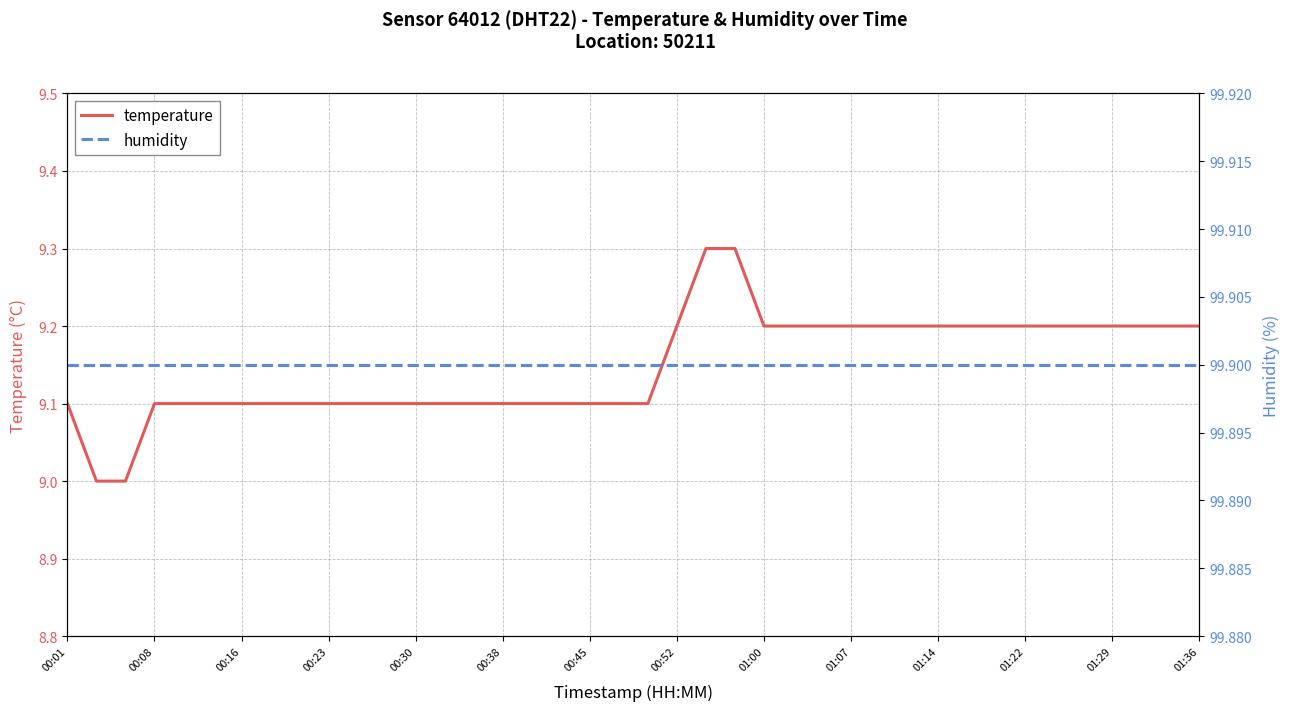

What is the smallest value displayed?

9.0